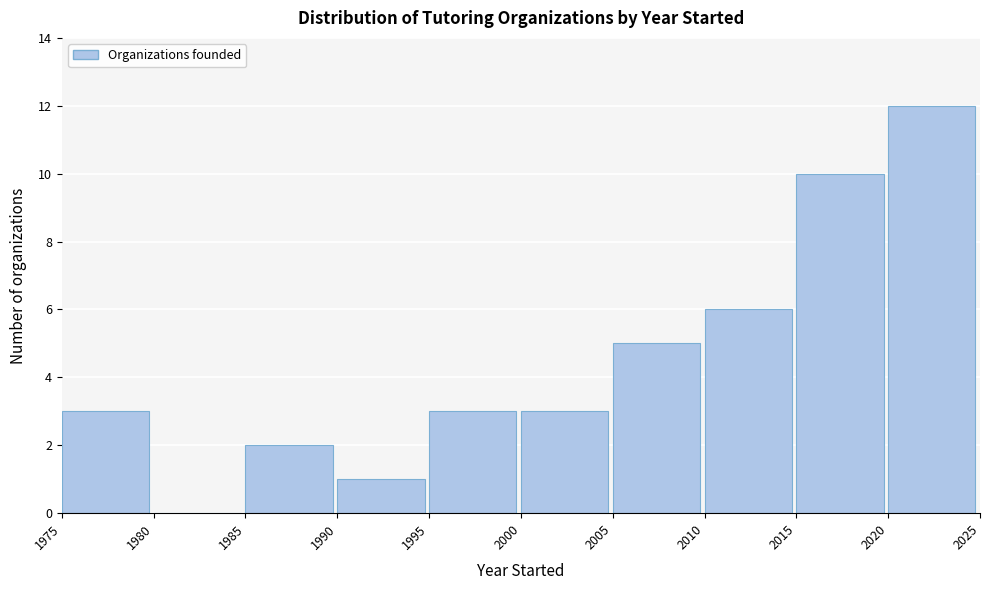

How tall is the bar that spans 2020 to 2025 on the x-axis? The values are not printed on the chart, so give them approximately, as read against the axis.

12